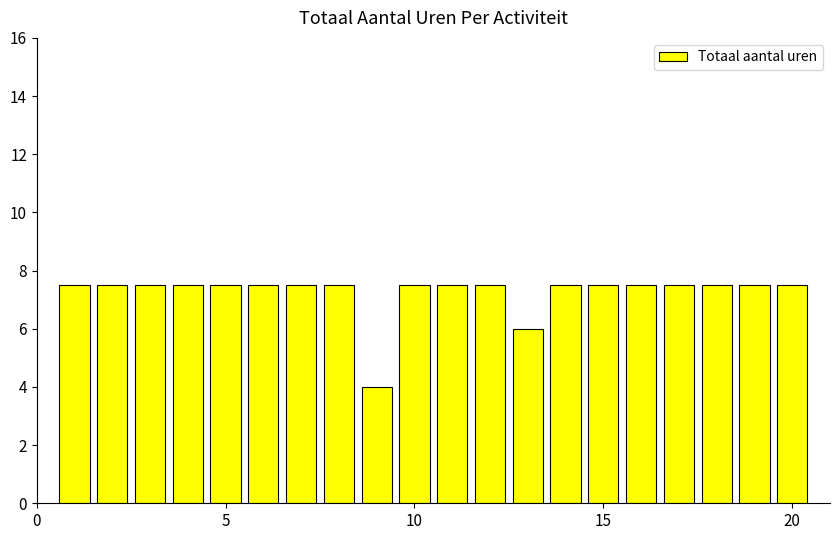

What is the smallest value displayed?

4.0